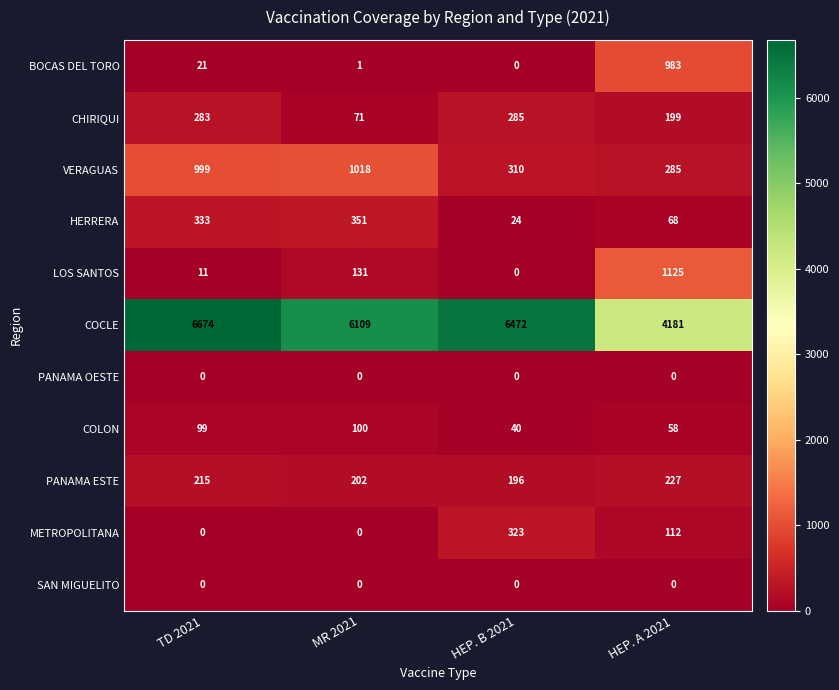

Between TD 2021 and HEP. B 2021, which series saw the biggest shift?

VERAGUAS